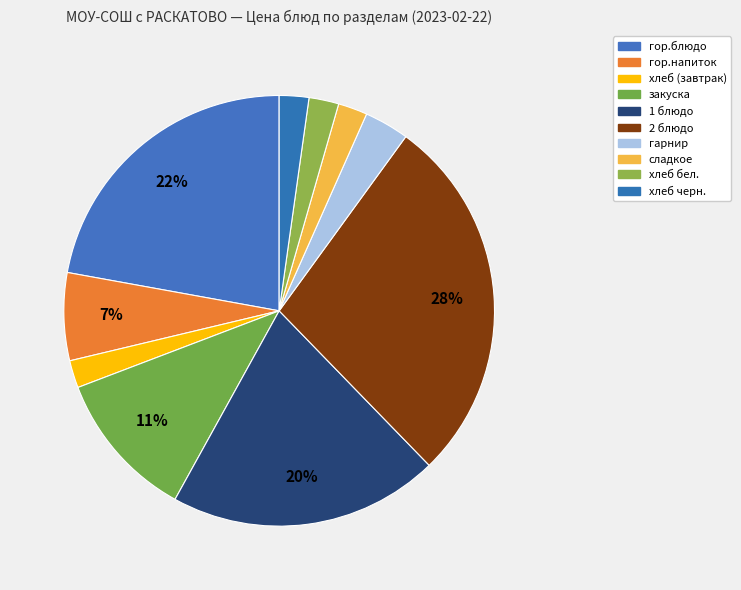

How many slices are in this pie chart?

10